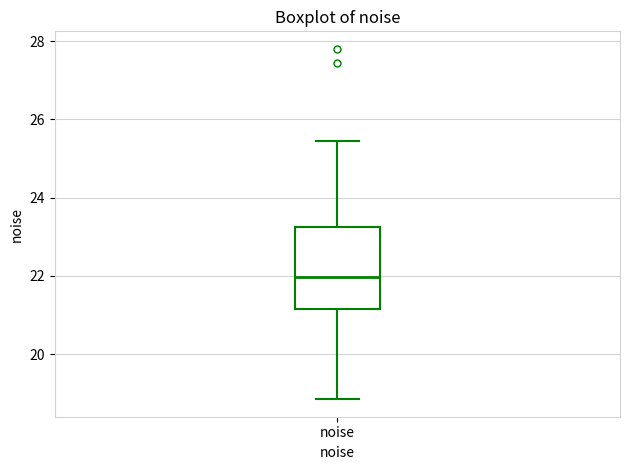

Read this box plot against the y-axis: the position of the median line, the range covered by the box, and the ends of both whiskers. The values are not printed on the chart, so give them approximately, as read against the axis.

median 22.0, box 21.2 to 23.2, whiskers 18.8 to 25.4